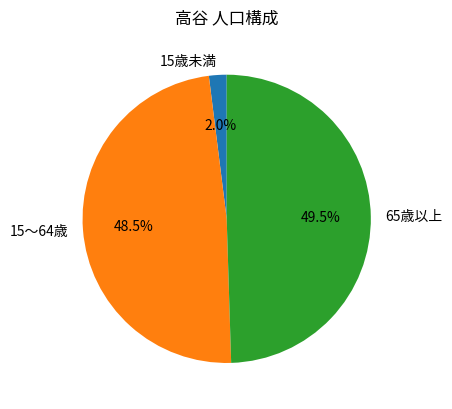

How many segments does this pie chart have?

3